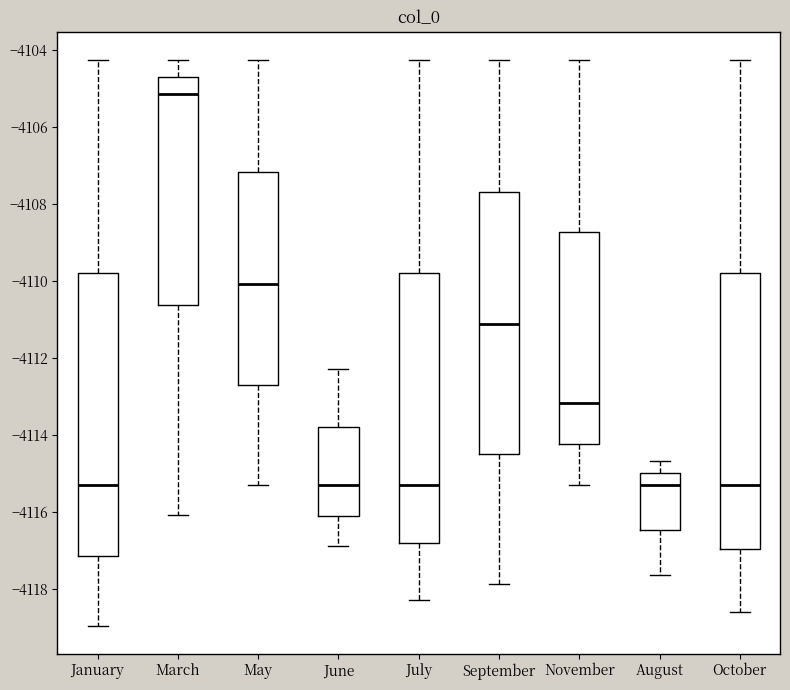

Reading left to right, read every box against the y-axis: the position of its median line, the range the box covers, and the ends of its whiskers. The values are not printed on the chart, so give them approximately, as read against the axis.

January: median -4115.4, box -4117.2 to -4109.8, whiskers -4119.0 to -4104.2
March: median -4105.2, box -4110.6 to -4104.8, whiskers -4116.0 to -4104.2
May: median -4110.0, box -4112.6 to -4107.2, whiskers -4115.4 to -4104.2
June: median -4115.4, box -4116.2 to -4113.8, whiskers -4117.0 to -4112.4
July: median -4115.4, box -4116.8 to -4109.8, whiskers -4118.2 to -4104.2
September: median -4111.2, box -4114.6 to -4107.8, whiskers -4117.8 to -4104.2
November: median -4113.2, box -4114.2 to -4108.8, whiskers -4115.4 to -4104.2
August: median -4115.4, box -4116.4 to -4115.0, whiskers -4117.6 to -4114.6
October: median -4115.4, box -4117.0 to -4109.8, whiskers -4118.6 to -4104.2